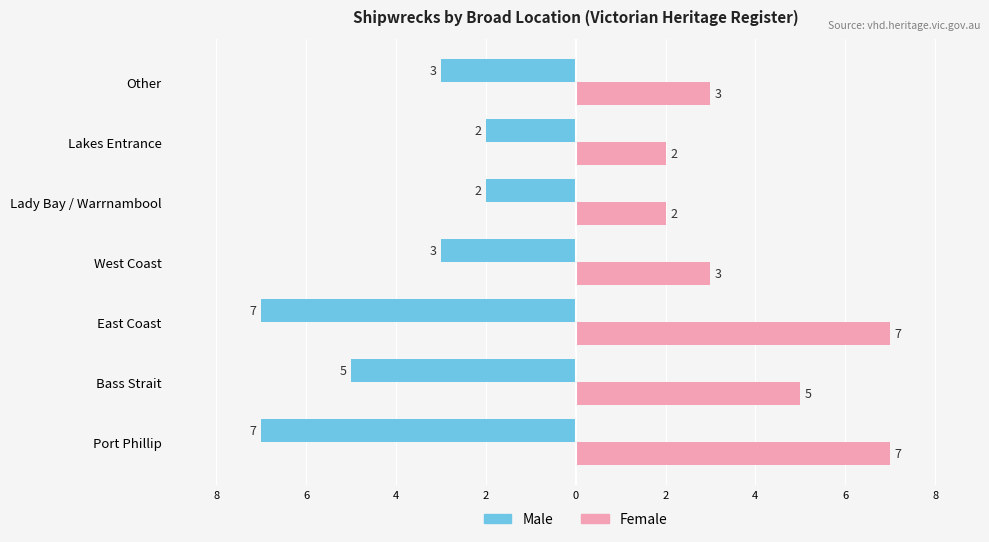

What is the sum of all Male values?

-29